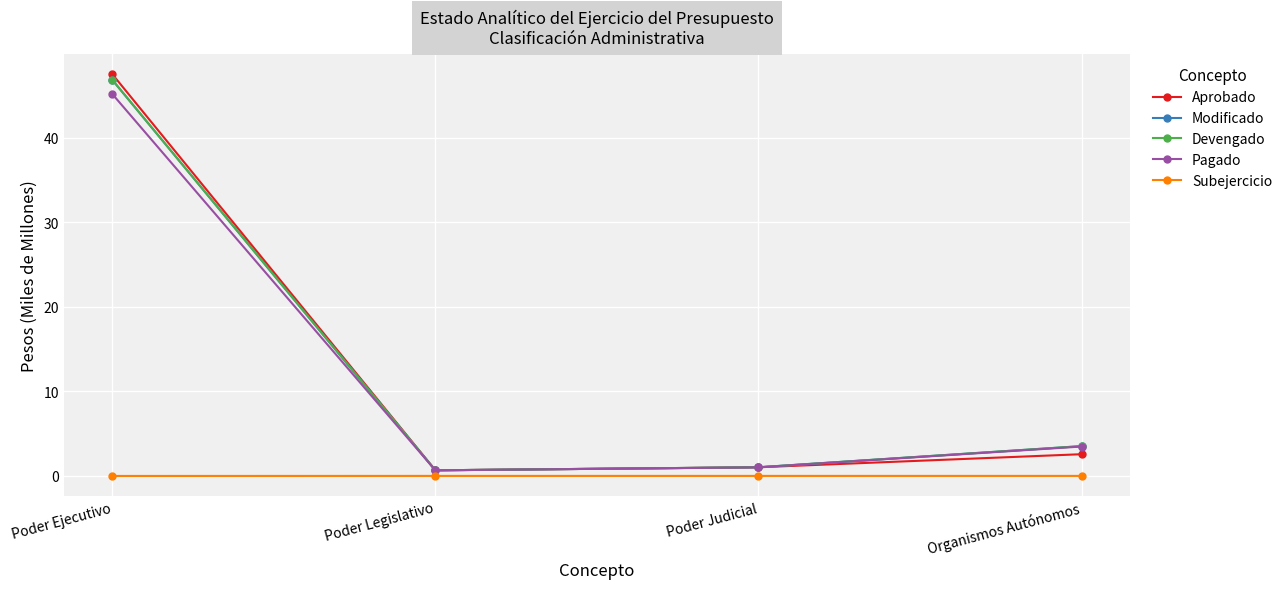

At which label is Devengado closest to 23?

Organismos Autónomos